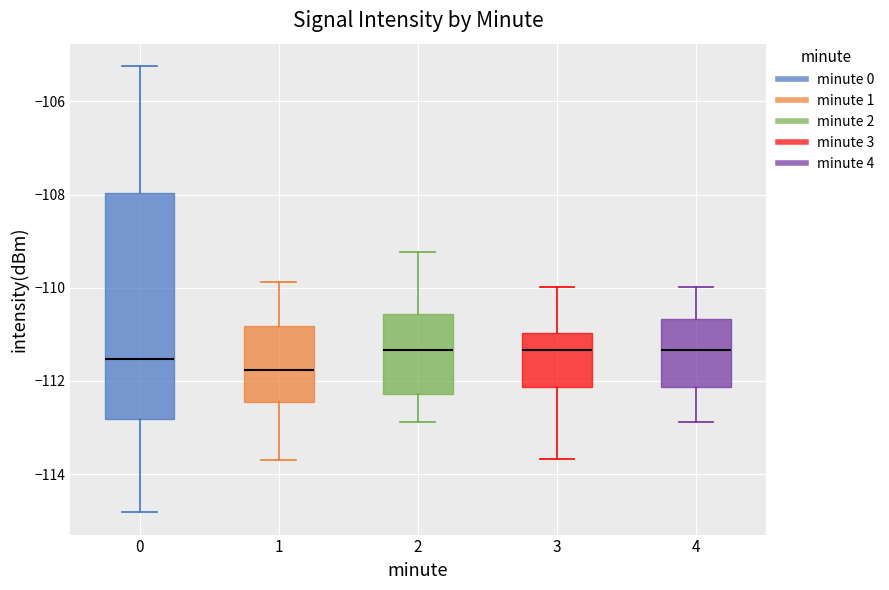

Where does the lower whisker of the box at x = 4 end on the y-axis? The values are not printed on the chart, so give them approximately, as read against the axis.

-112.8